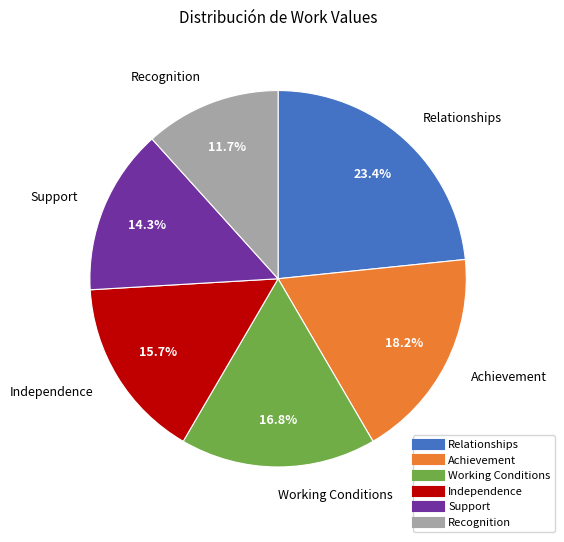

To the nearest percent, what percentage of the pie is Support?

14%